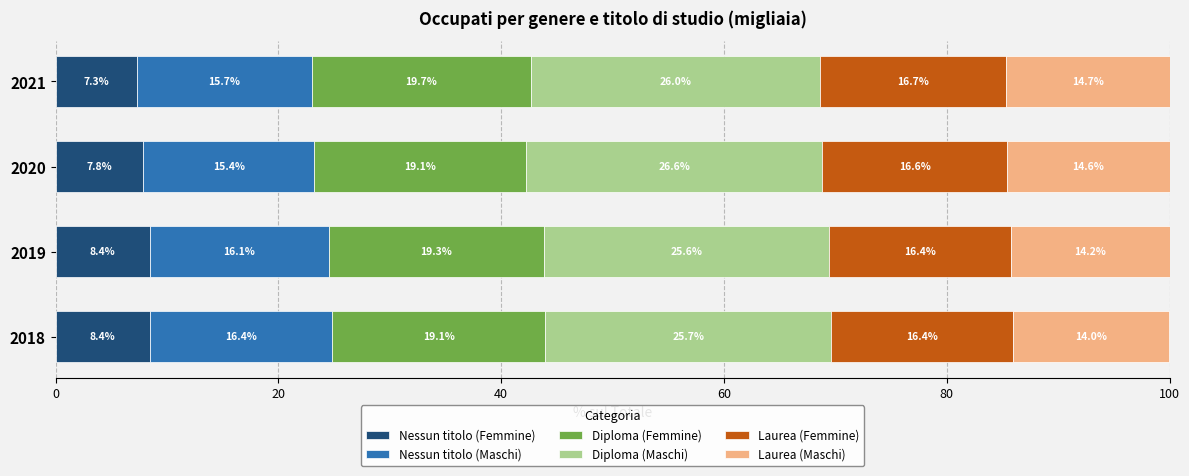

True or false: Nessun titolo (Femmine) has a value of 3.2 at 2021.

False